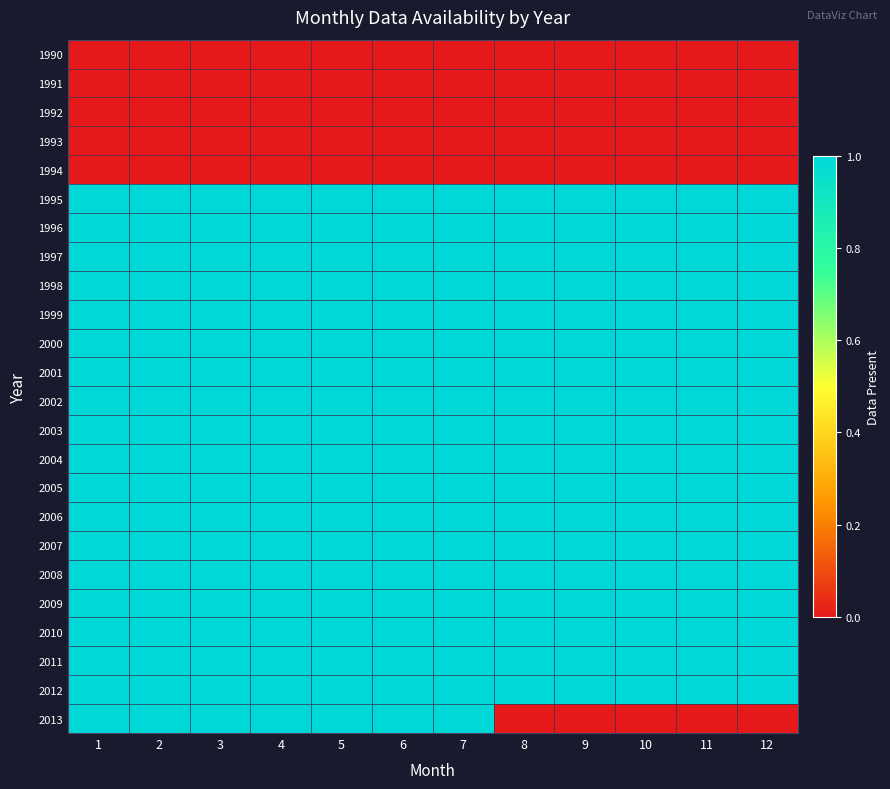

Which has a higher value, 8 or 4?

8